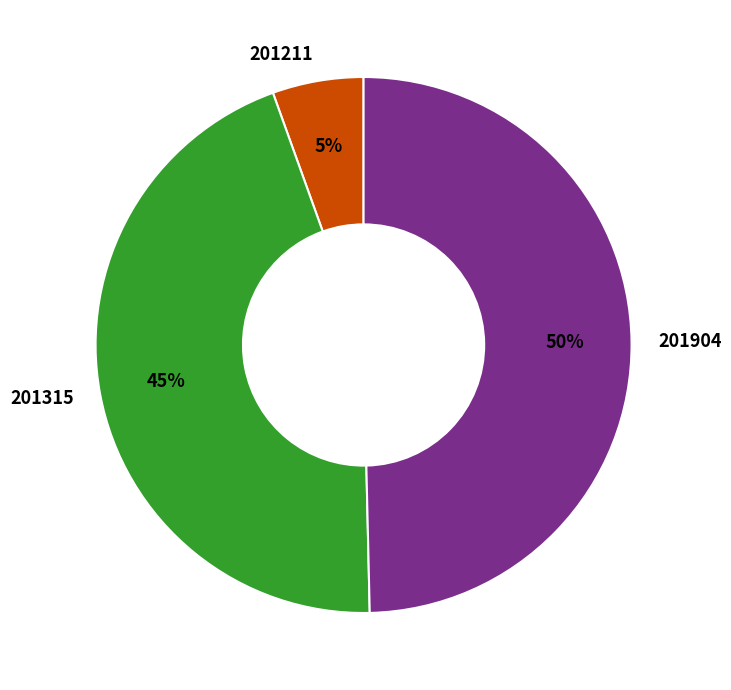

Is the sum of 201904 and 201315 greater than half?

Yes